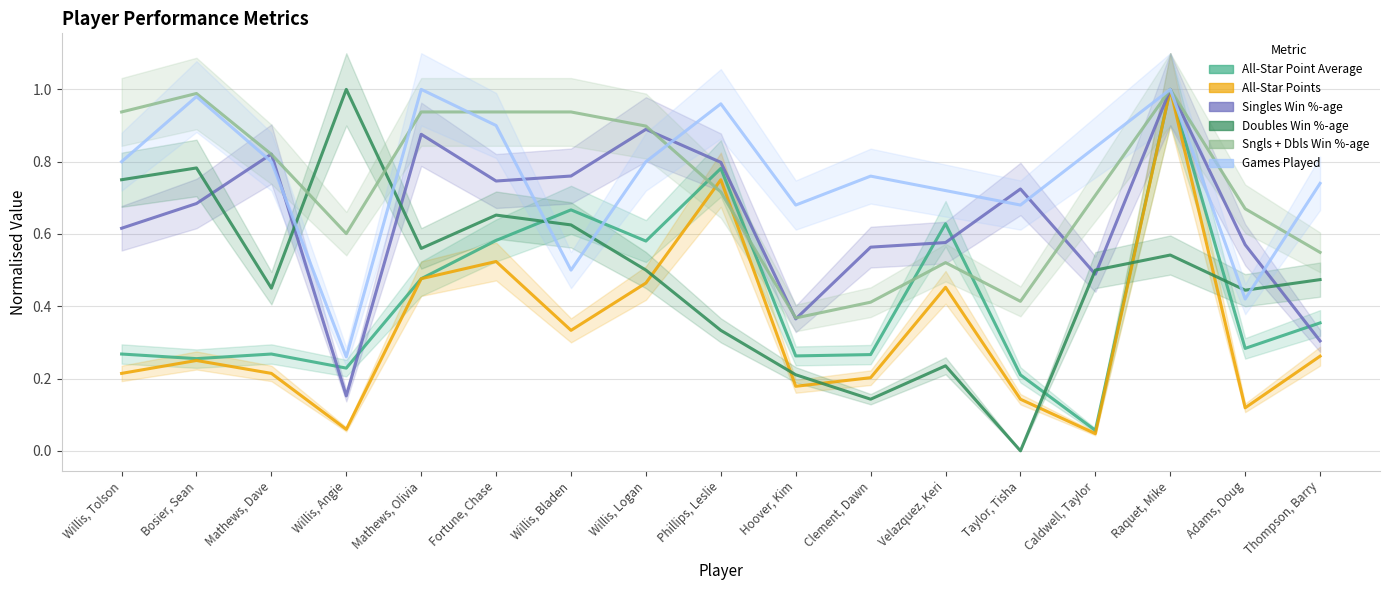

The Sngls + Dbls Win %-age series shows 0.2 at Taylor, Tisha. True or false?

False